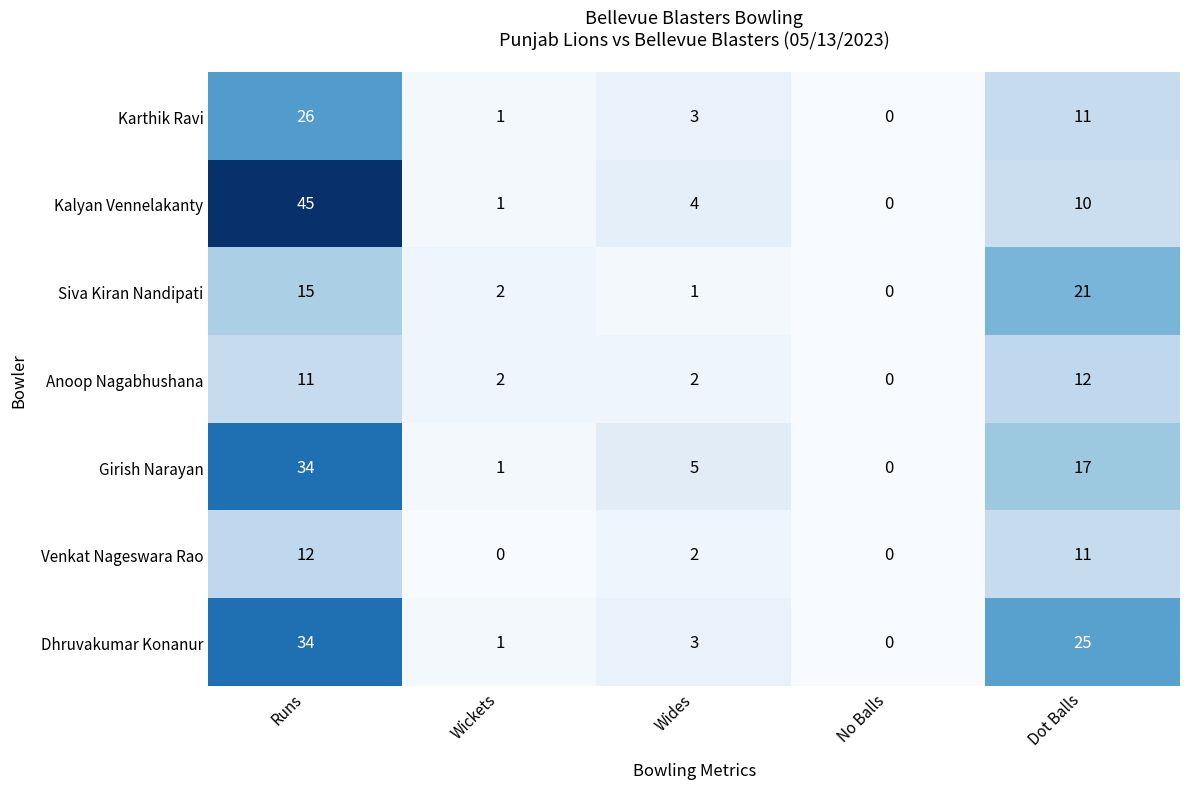

Which category has the highest value in the Girish Narayan series?

Runs